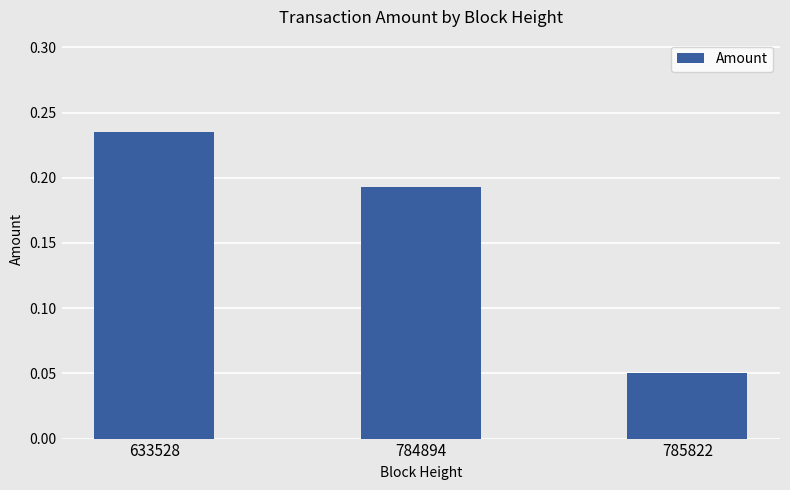

Which category has the lowest value across all series?

785822